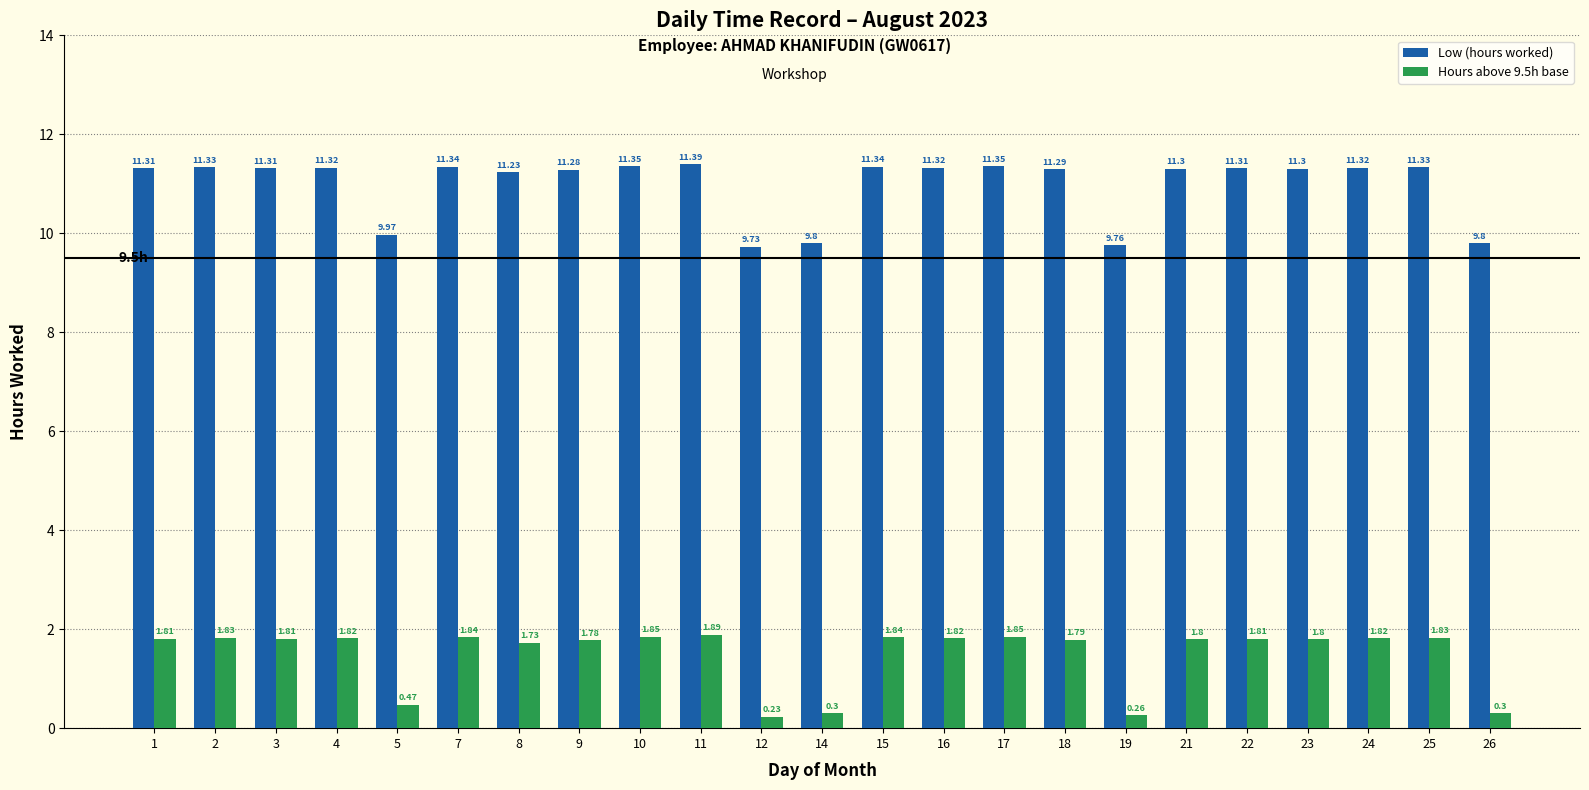

What are all the series names shown in the legend?

Low (hours worked), Hours above 9.5h base